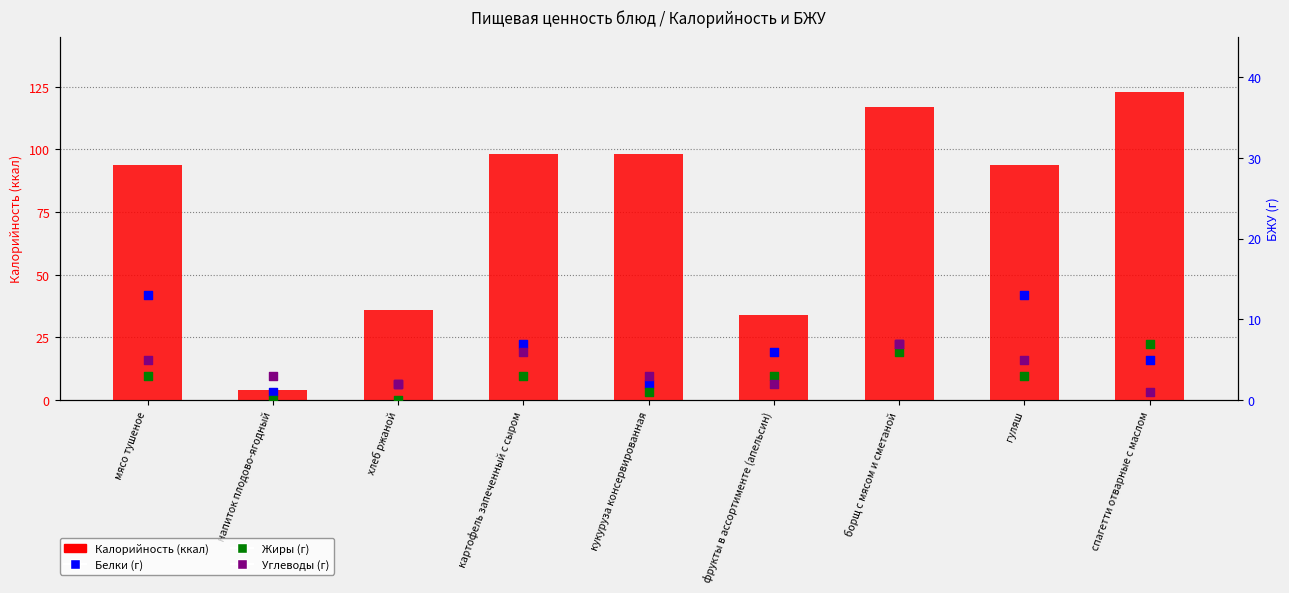

Which series has the widest spread of Y values?

Калорийность